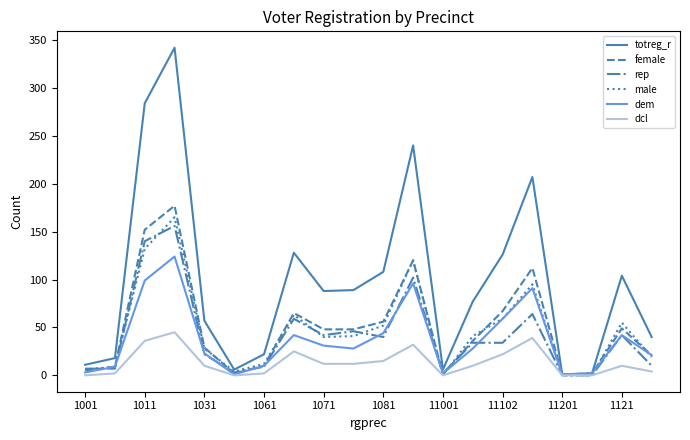

Which series has the widest spread of values?

totreg_r